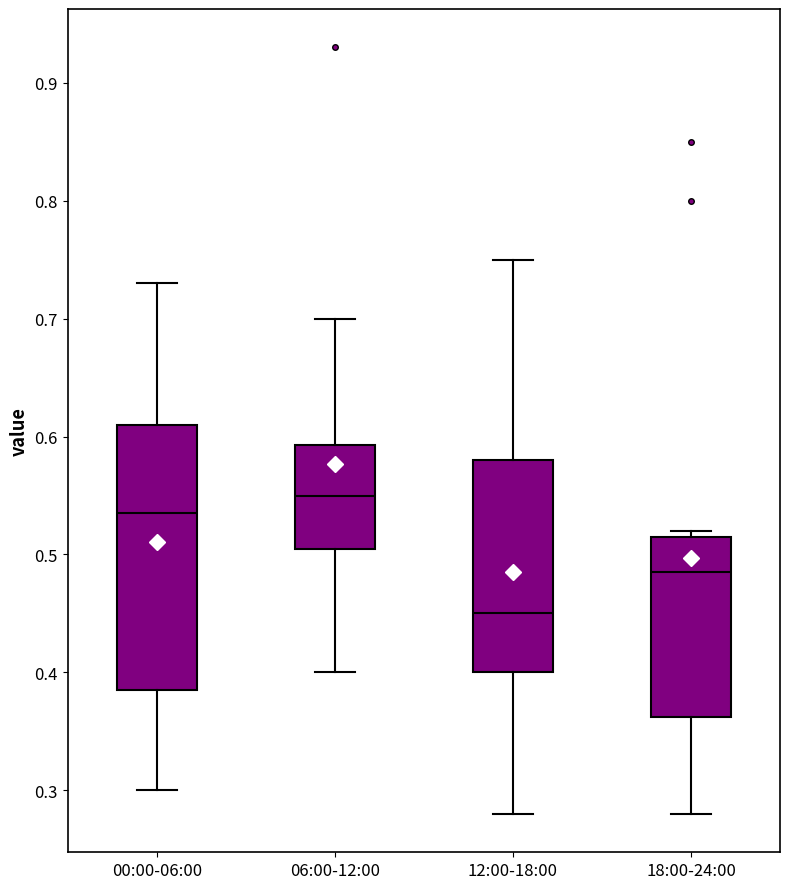

Reading left to right, transcribe this box plot: for each box, give where its median line is, the range the box spans, and where its two whiskers end, as read against the y-axis. The values are not printed on the chart, so give them approximately, as read against the axis.

00:00-06:00: median 0.54, box 0.39 to 0.61, whiskers 0.30 to 0.73
06:00-12:00: median 0.55, box 0.51 to 0.59, whiskers 0.40 to 0.70
12:00-18:00: median 0.45, box 0.40 to 0.58, whiskers 0.28 to 0.75
18:00-24:00: median 0.49, box 0.36 to 0.52, whiskers 0.28 to 0.52 (just above the box's upper edge)